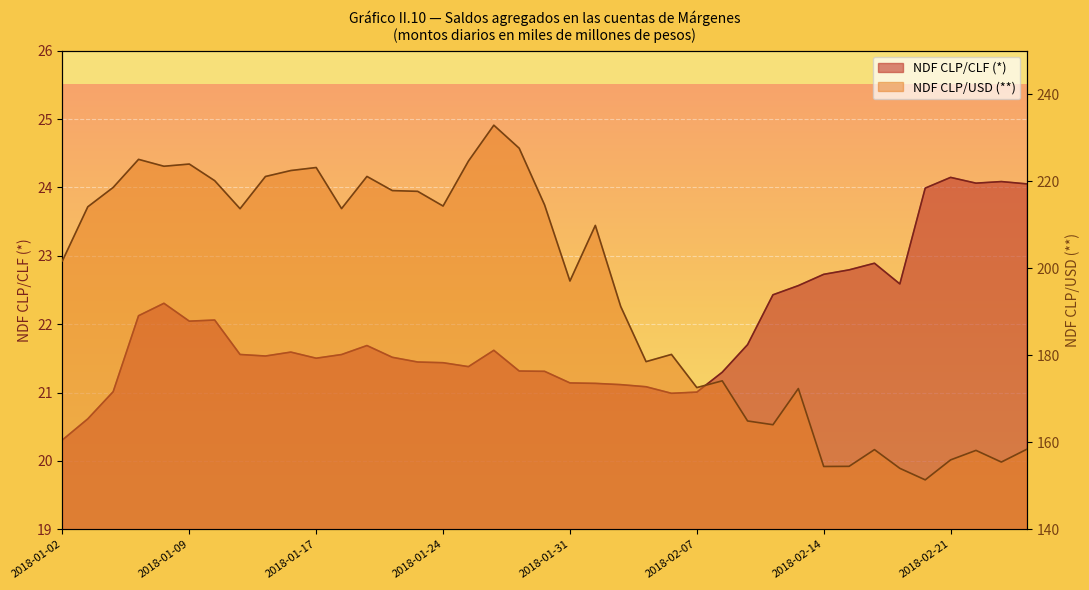

What is the label of the 17th point from the right?

2018-02-02